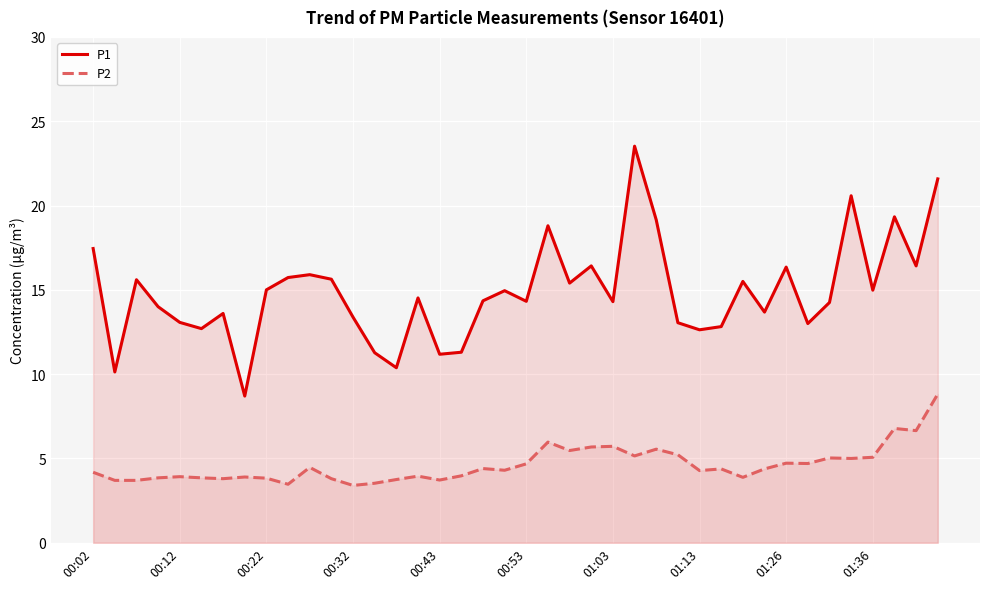

What is the greatest value displayed?

23.5